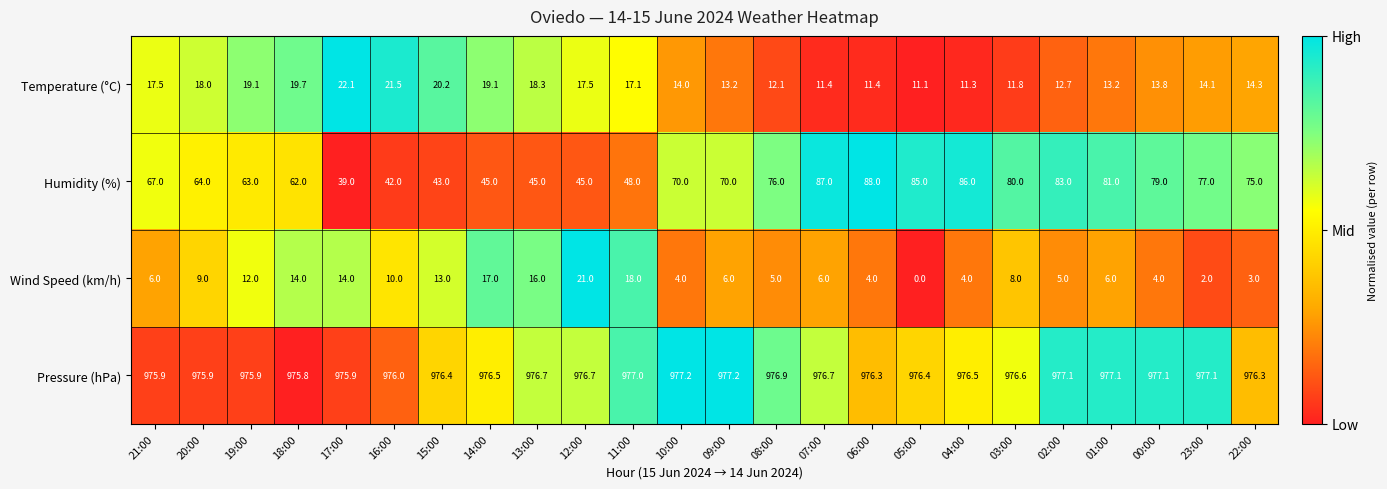

What is the sum of all Humidity (%) values?

1600.0